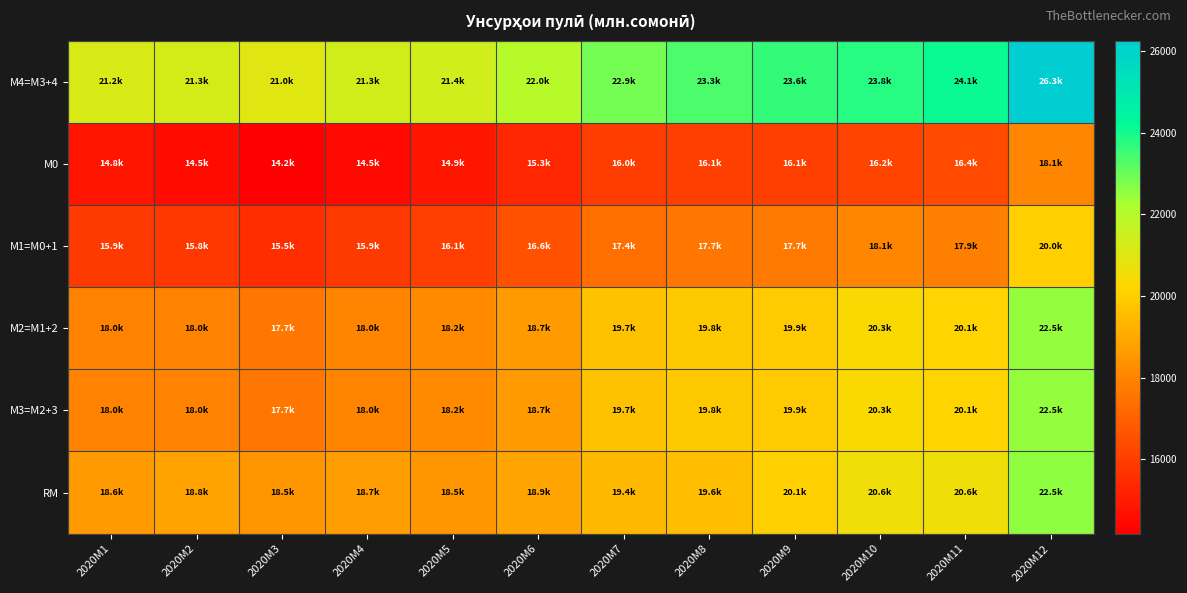

Which series has the widest spread of values?

М4=M3+4